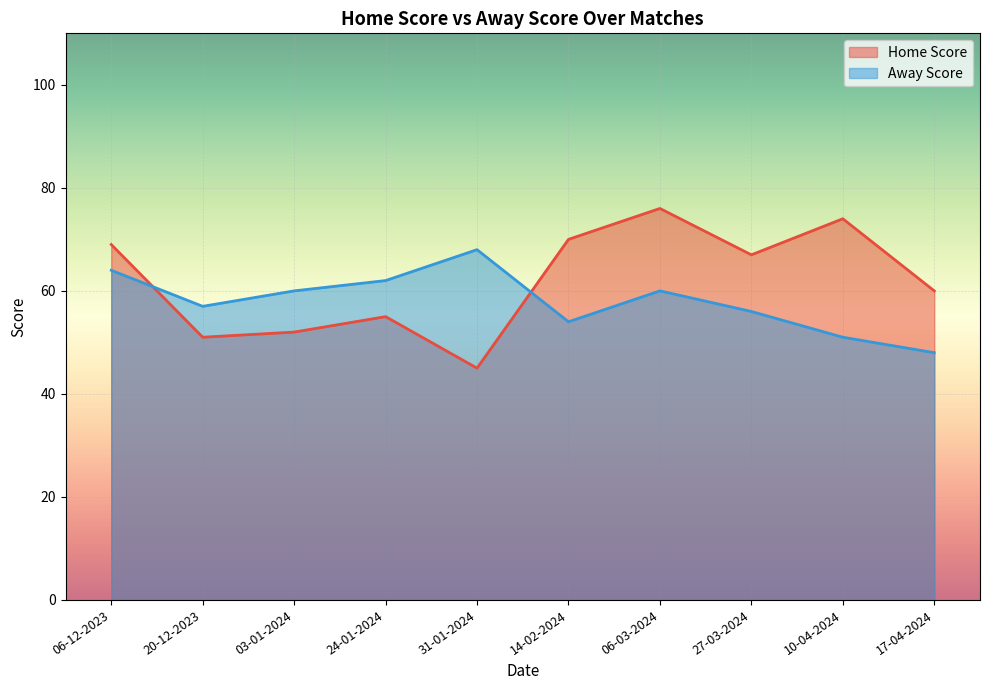

What position from the right is 27-03-2024?

3